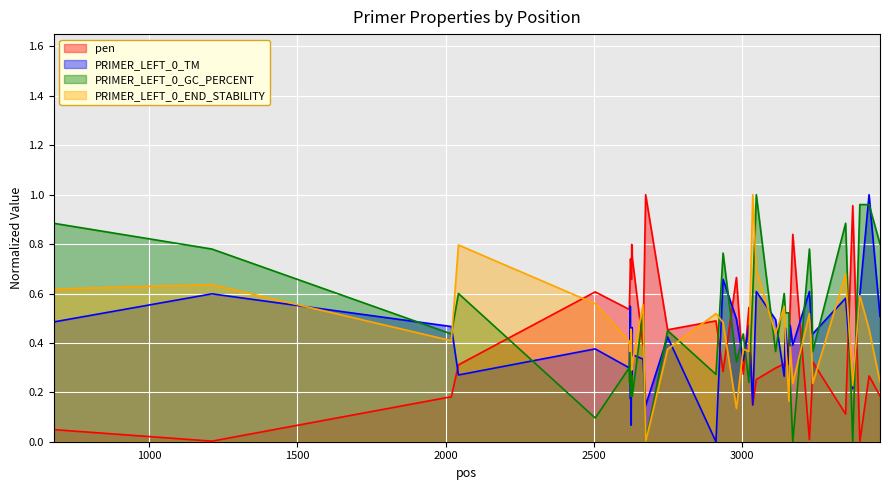

The value of PRIMER_LEFT_0_END_STABILITY at 3464 is 0.4. True or false?

False